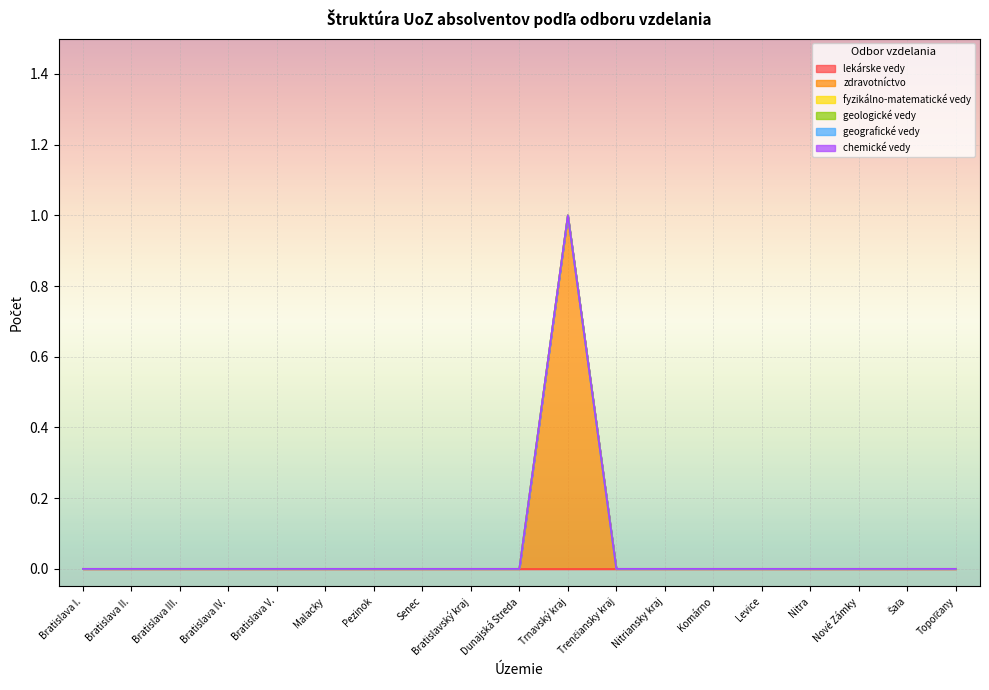

Reading left to right, list all the values displayed in this chart.

lekárske vedy: 0	0	0	0	0	0	0	0	0	0	0	0	0	0	0	0	0	0	0
zdravotníctvo: 0	0	0	0	0	0	0	0	0	0	1	0	0	0	0	0	0	0	0
fyzikálno-matematické vedy: 0	0	0	0	0	0	0	0	0	0	0	0	0	0	0	0	0	0	0
geologické vedy: 0	0	0	0	0	0	0	0	0	0	0	0	0	0	0	0	0	0	0
geografické vedy: 0	0	0	0	0	0	0	0	0	0	0	0	0	0	0	0	0	0	0
chemické vedy: 0	0	0	0	0	0	0	0	0	0	0	0	0	0	0	0	0	0	0